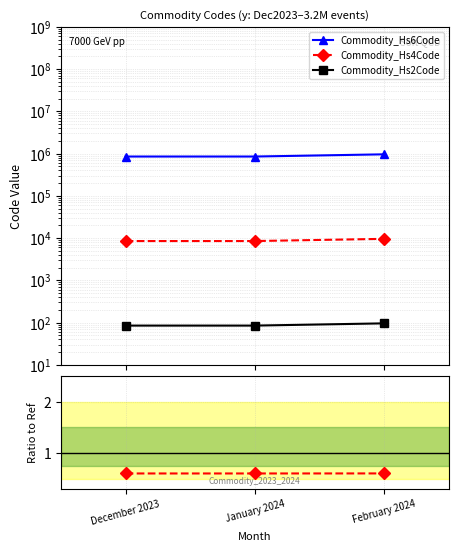

What is the total value across all series at February 2024?

970201.6